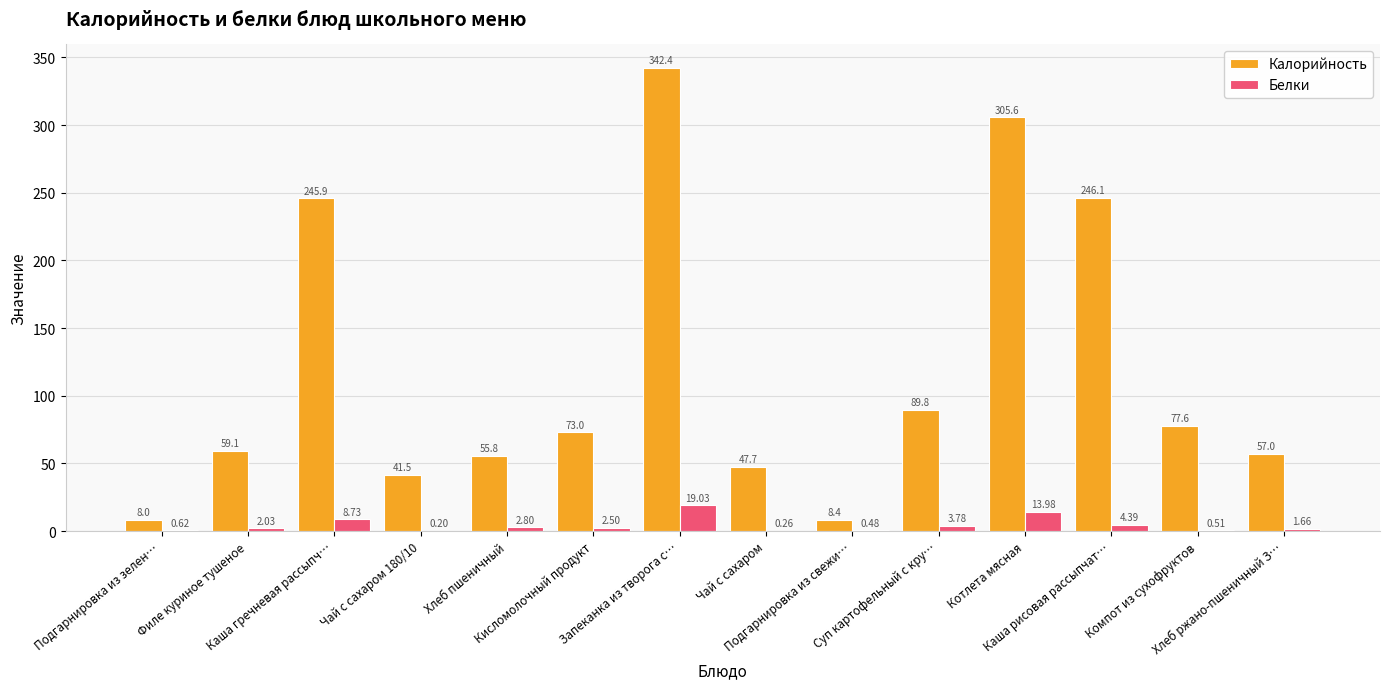

What is the sum of all Белки values?

61.0